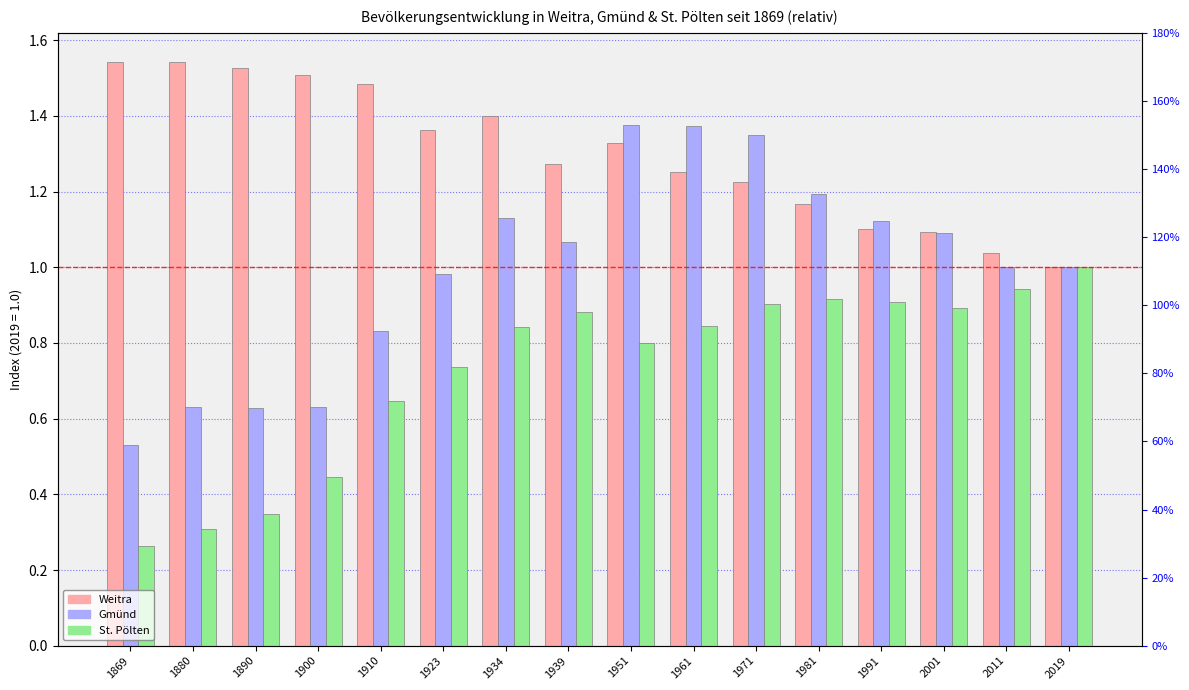

At 2019, list the series in order from largest to smallest.

Weitra, Gmünd, St. Pölten